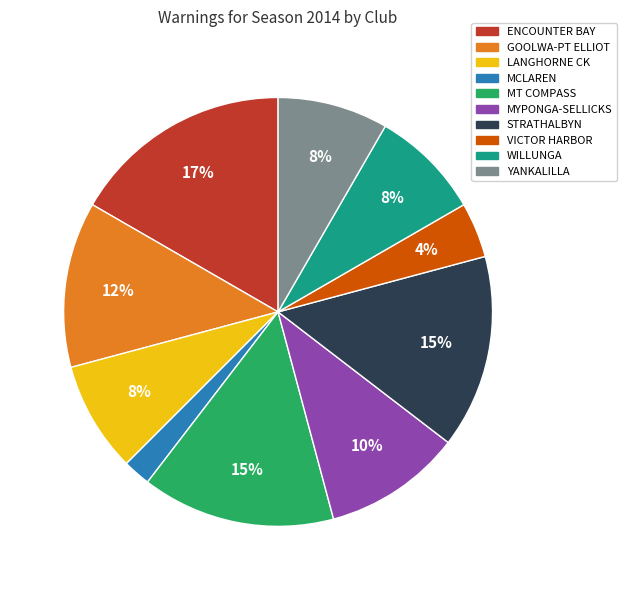

Is the sum of LANGHORNE CK and GOOLWA-PT ELLIOT greater than half?

No